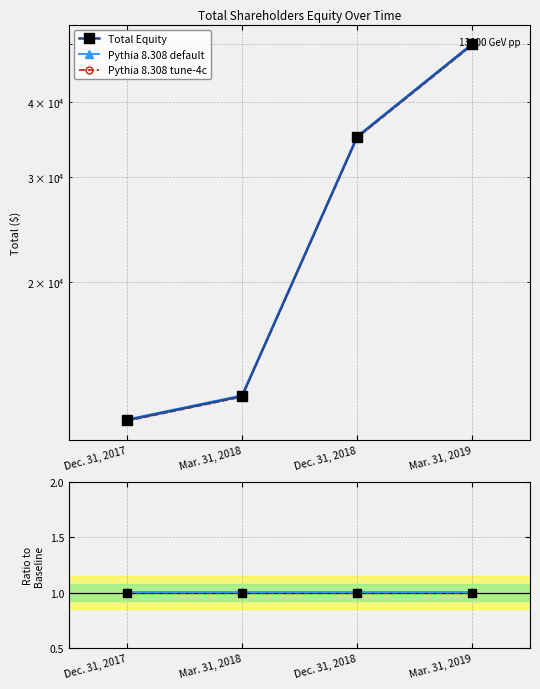

Which series contains the highest Y value?

Total Equity